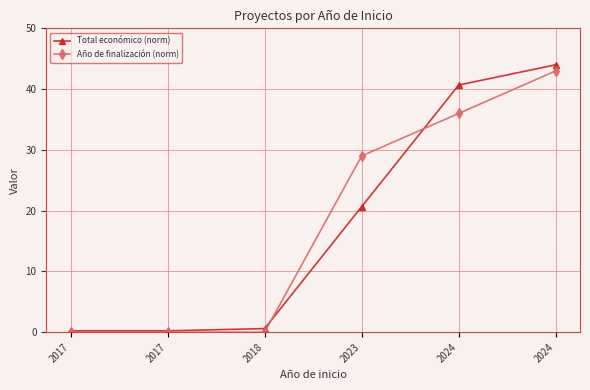

How many lines are shown in the chart?

2